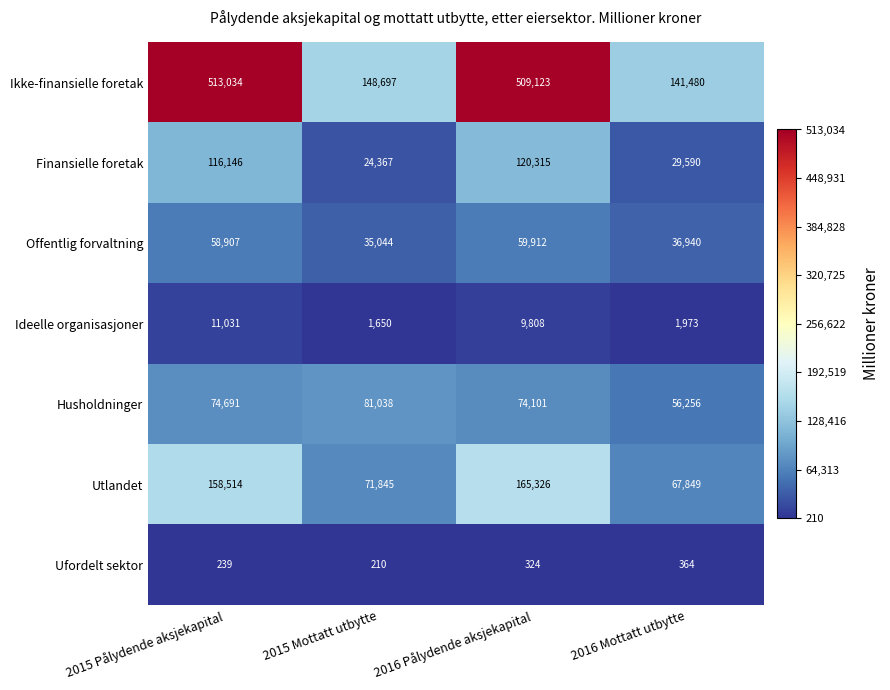

At which category is the sum across all series the highest?

2016 Pålydende aksjekapital